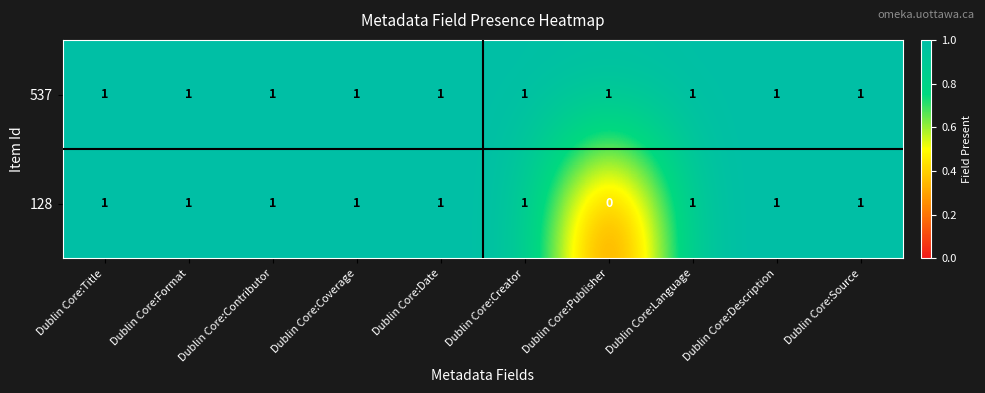

Reading left to right, transcribe all the data shown in this chart.

537: Dublin Core:Title=1	Dublin Core:Format=1	Dublin Core:Contributor=1	Dublin Core:Coverage=1	Dublin Core:Date=1	Dublin Core:Creator=1	Dublin Core:Publisher=1	Dublin Core:Language=1	Dublin Core:Description=1	Dublin Core:Source=1
128: Dublin Core:Title=1	Dublin Core:Format=1	Dublin Core:Contributor=1	Dublin Core:Coverage=1	Dublin Core:Date=1	Dublin Core:Creator=1	Dublin Core:Publisher=0	Dublin Core:Language=1	Dublin Core:Description=1	Dublin Core:Source=1